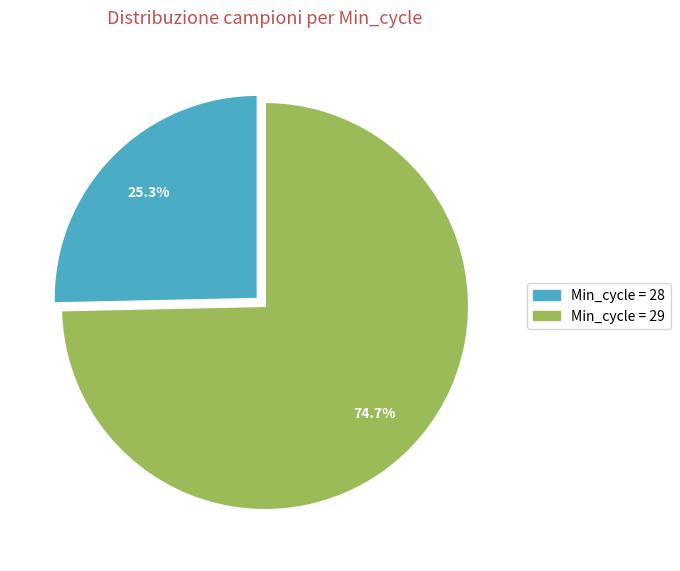

Is there a majority slice in this chart?

Yes